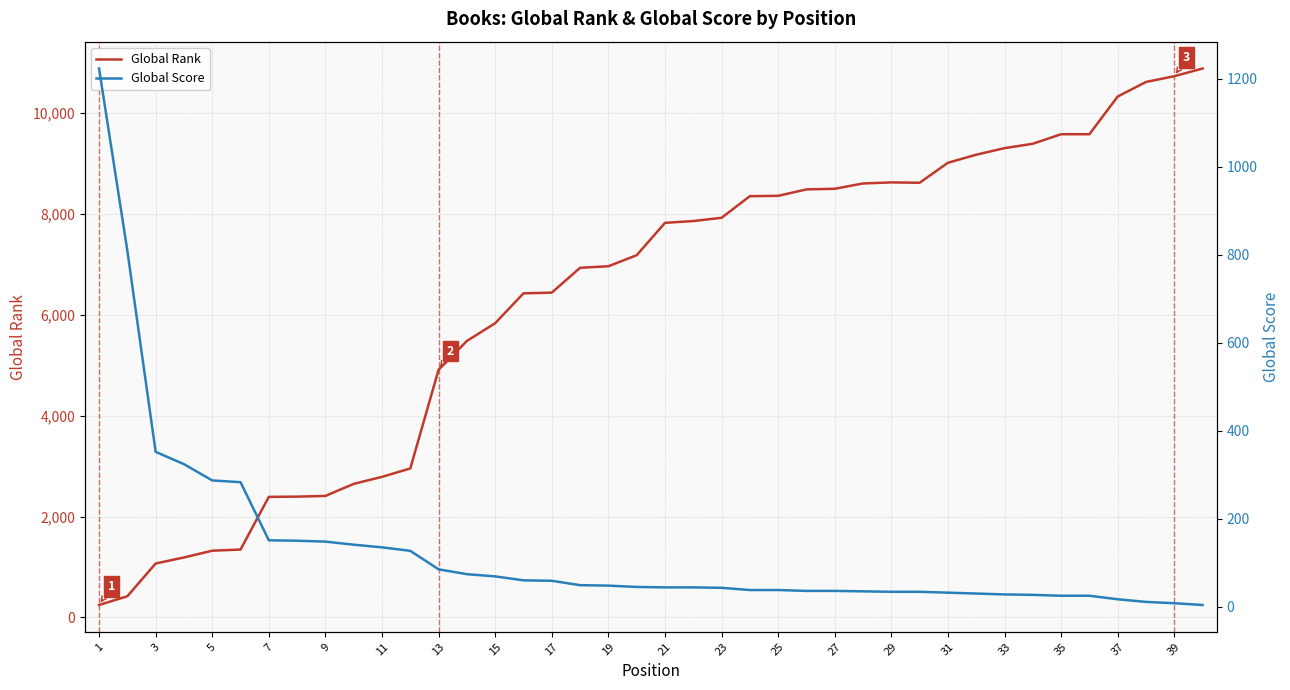

What is the value of the Global Rank point at the 19th from the left?

6963